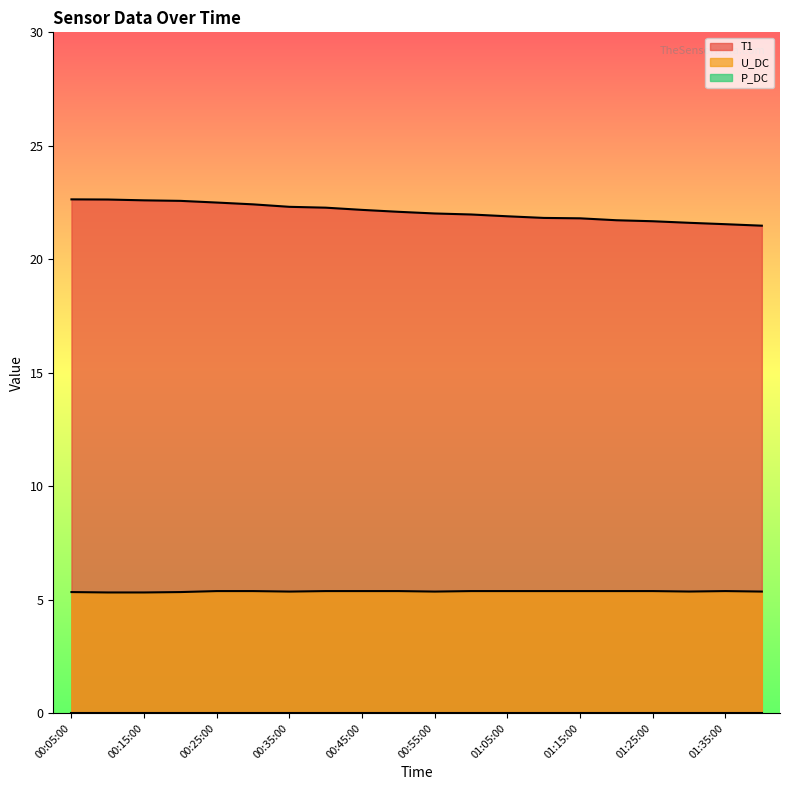

What is the greatest value displayed?

22.6